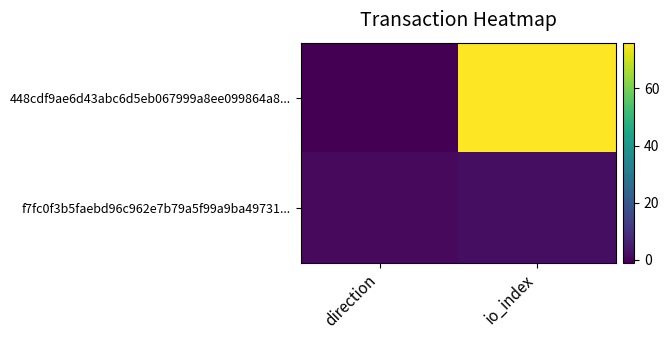

Which label corresponds to the largest value in the chart?

io_index